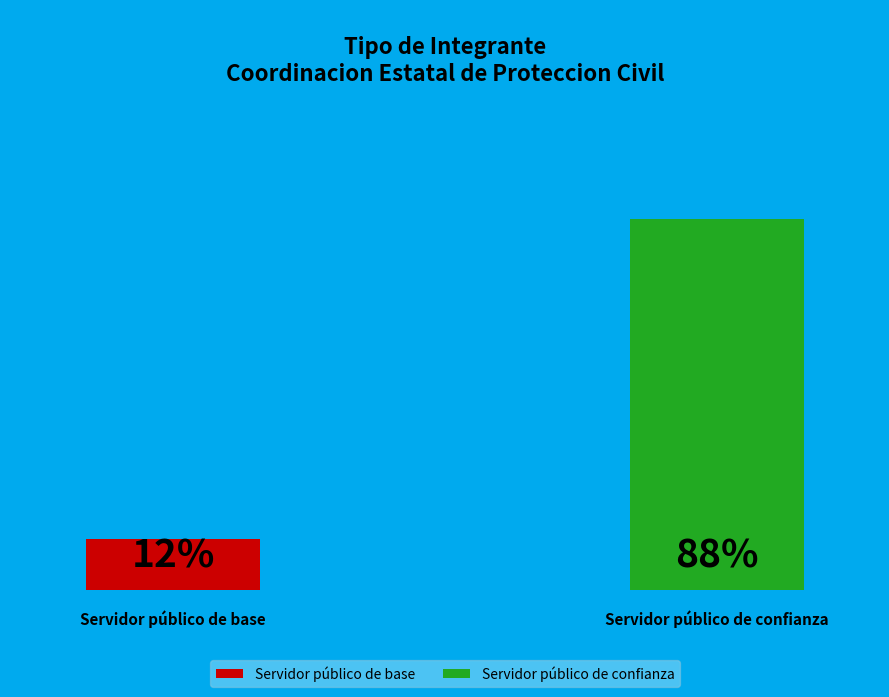

To the nearest percent, what is the combined percentage of Servidor público de base and Servidor público de confianza?

100%